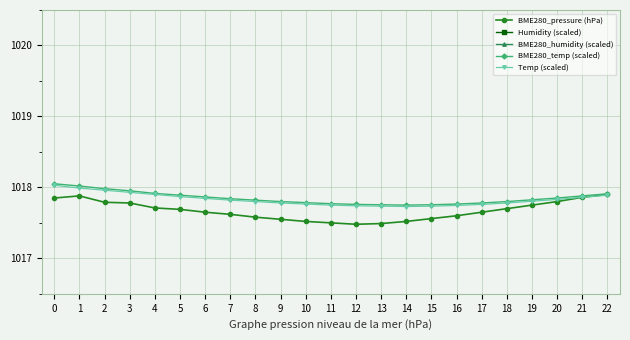

What is the average value of the Humidity (scaled) series?

1032.2